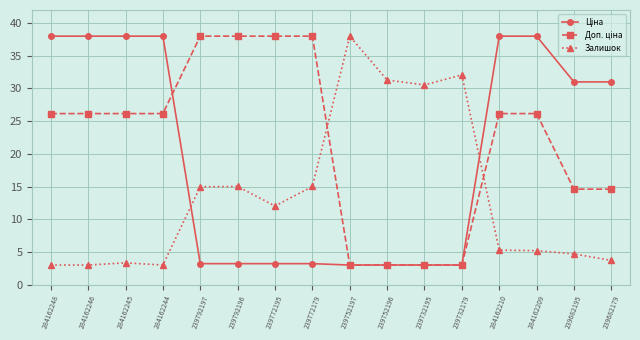

What is the label of the 13th point from the right?

284162244